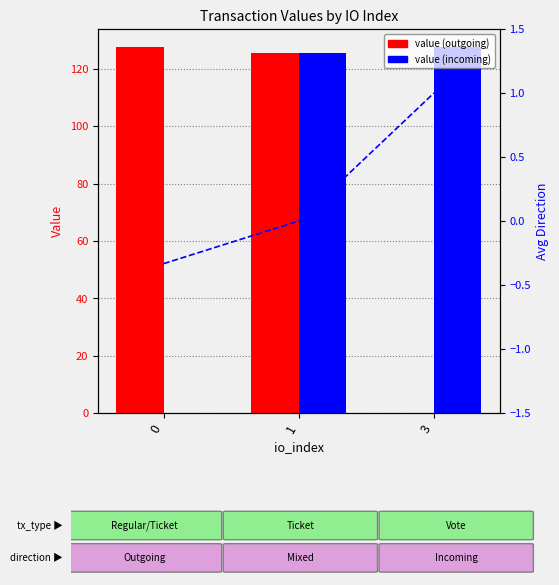

At how many categories does at least one series exceed 16?

3